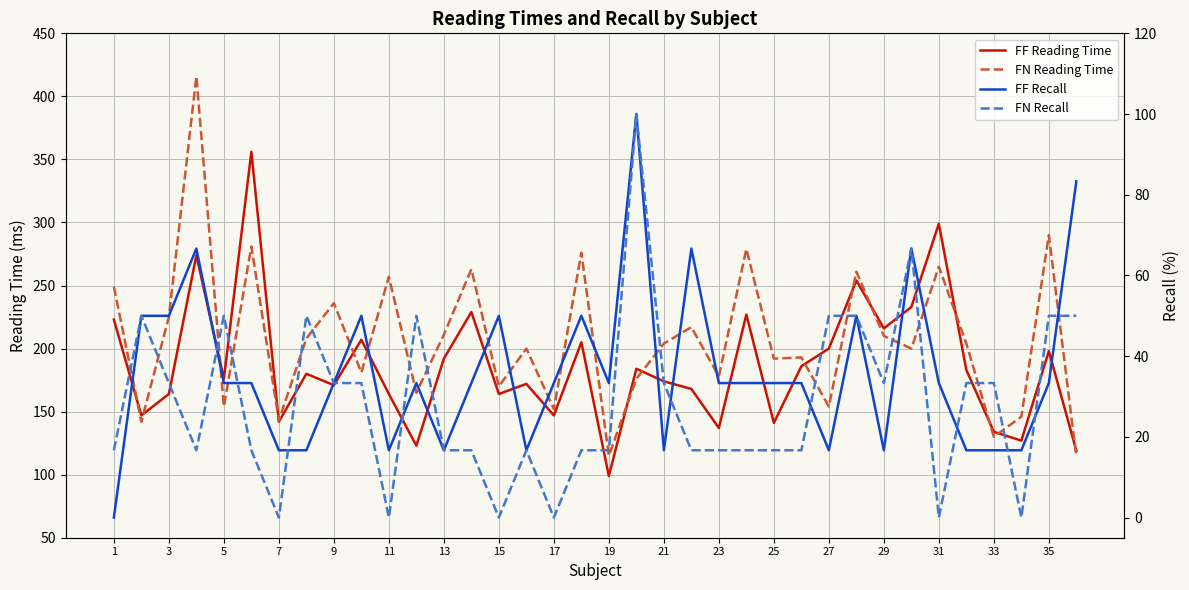

Reading left to right, transcribe all the data shown in this chart.

FF Reading Time: 223.0	147.0	164.0	274.0	176.0	356.0	142.0	180.0	171.0	207.0	164.0	123.0	192.0	229.0	164.0	172.0	147.0	205.0	99.0	184.0	174.0	168.0	137.0	227.0	141.0	186.0	200.0	254.0	216.0	233.0	299.0	183.0	134.0	127.0	198.0	119.0
FN Reading Time: 249.0	142.0	225.0	416.0	154.0	281.0	143.0	208.0	236.0	181.0	257.0	165.0	211.0	263.0	170.0	200.0	152.0	276.0	115.0	176.0	204.0	217.0	178.0	279.0	192.0	193.0	154.0	261.0	210.0	200.0	265.0	204.0	130.0	146.0	290.0	114.0
FF Recall: 0.0	50.0	50.0	66.7	33.3	33.3	16.7	16.7	33.3	50.0	16.7	33.3	16.7	33.3	50.0	16.7	33.3	50.0	33.3	100.0	16.7	66.7	33.3	33.3	33.3	33.3	16.7	50.0	16.7	66.7	33.3	16.7	16.7	16.7	33.3	83.3
FN Recall: 16.7	50.0	33.3	16.7	50.0	16.7	0.0	50.0	33.3	33.3	0.0	50.0	16.7	16.7	0.0	16.7	0.0	16.7	16.7	100.0	33.3	16.7	16.7	16.7	16.7	16.7	50.0	50.0	33.3	66.7	0.0	33.3	33.3	0.0	50.0	50.0